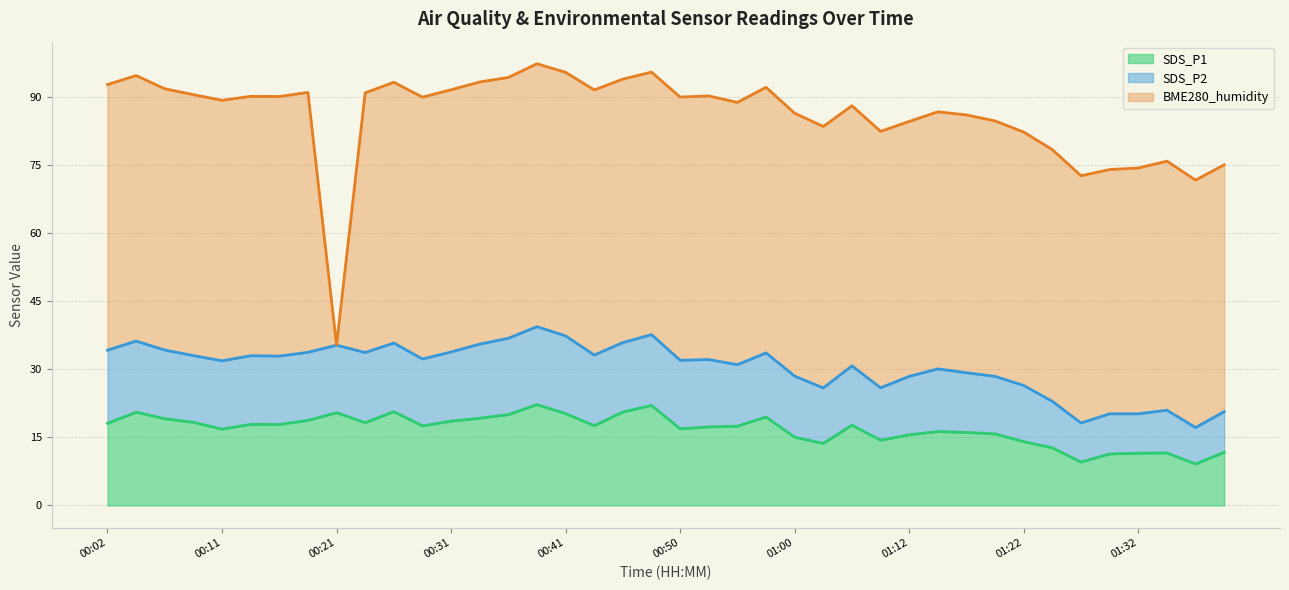

True or false: SDS_P1 has more than 2 interior local peaks.

True